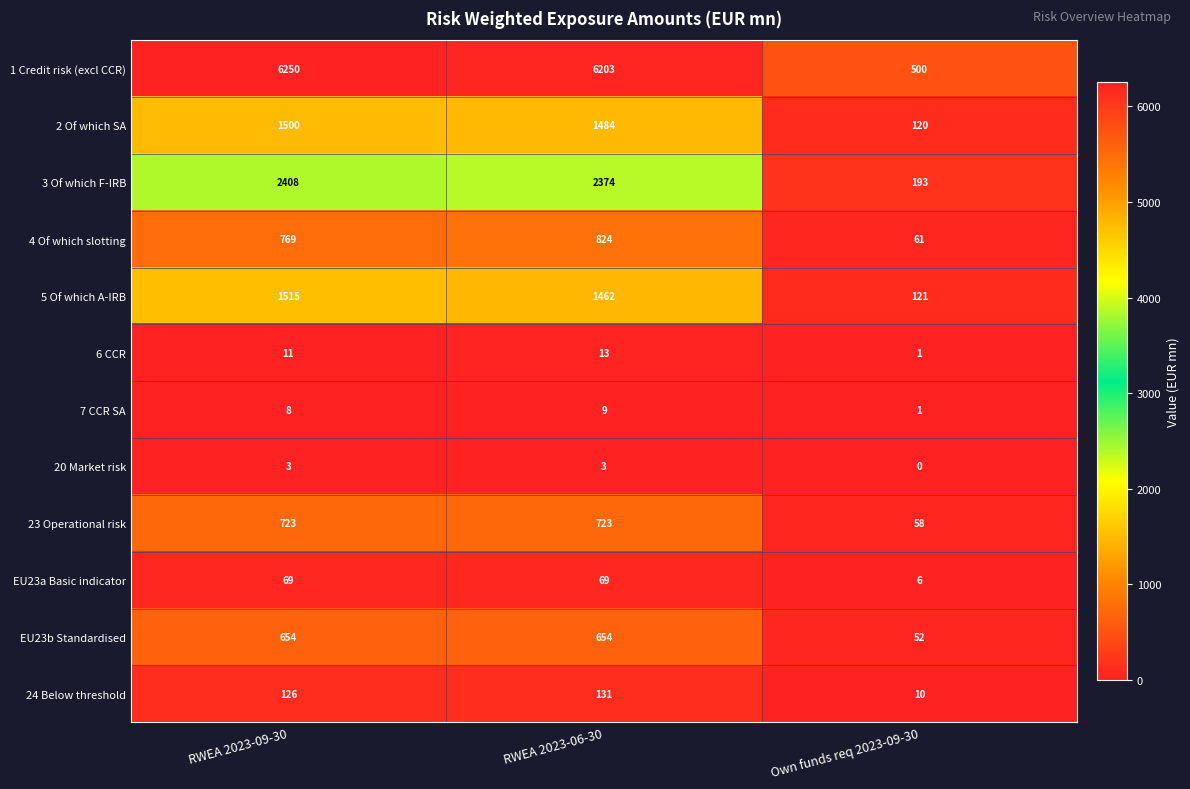

What is the total value across all series at Own funds req 2023-09-30?

1123